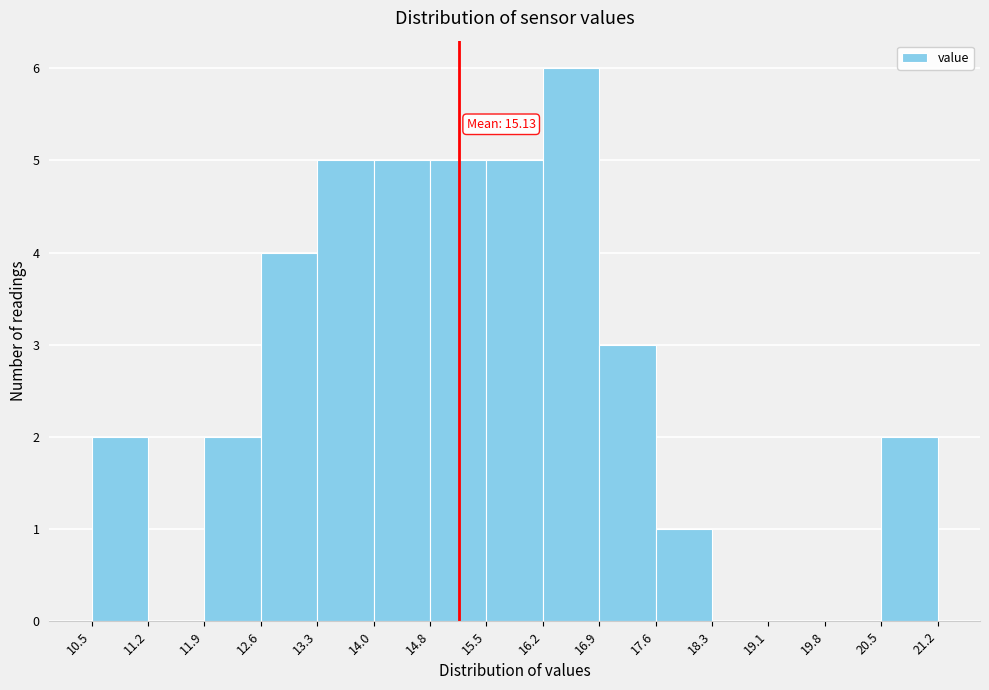

Which range on the x-axis has the tallest bar?

16.2 to 16.9